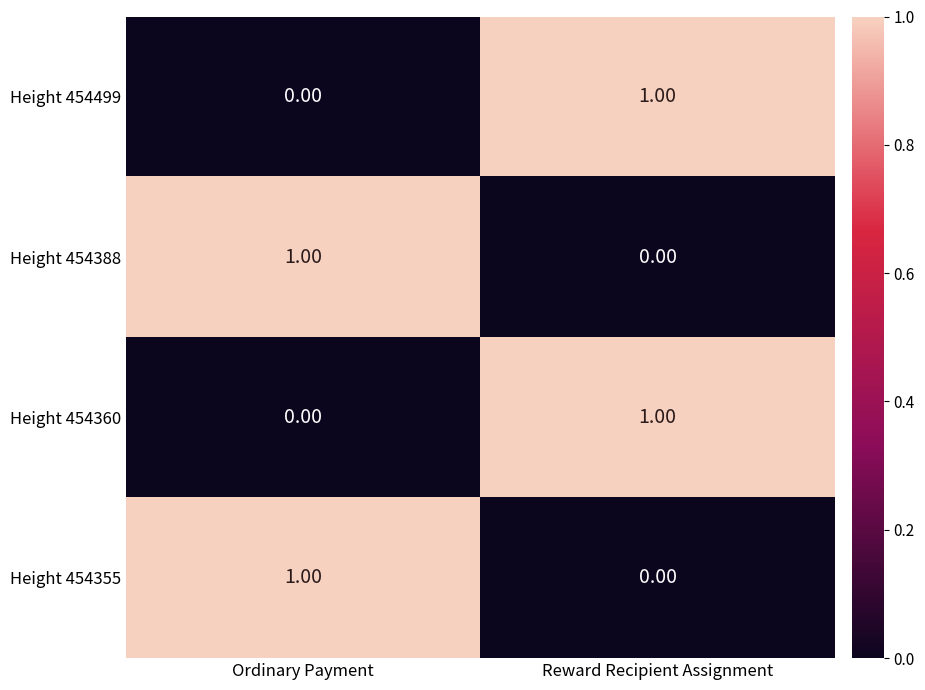

Rank the categories by Height 454355 value from lowest to highest.

Reward Recipient Assignment, Ordinary Payment